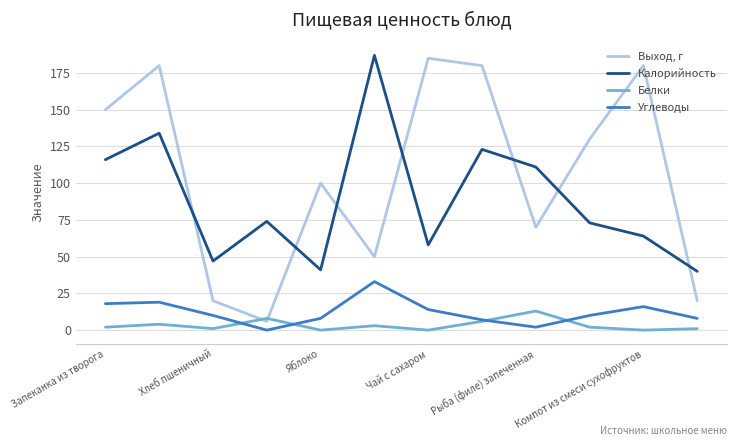

True or false: Калорийность and Белки cross at least once.

False